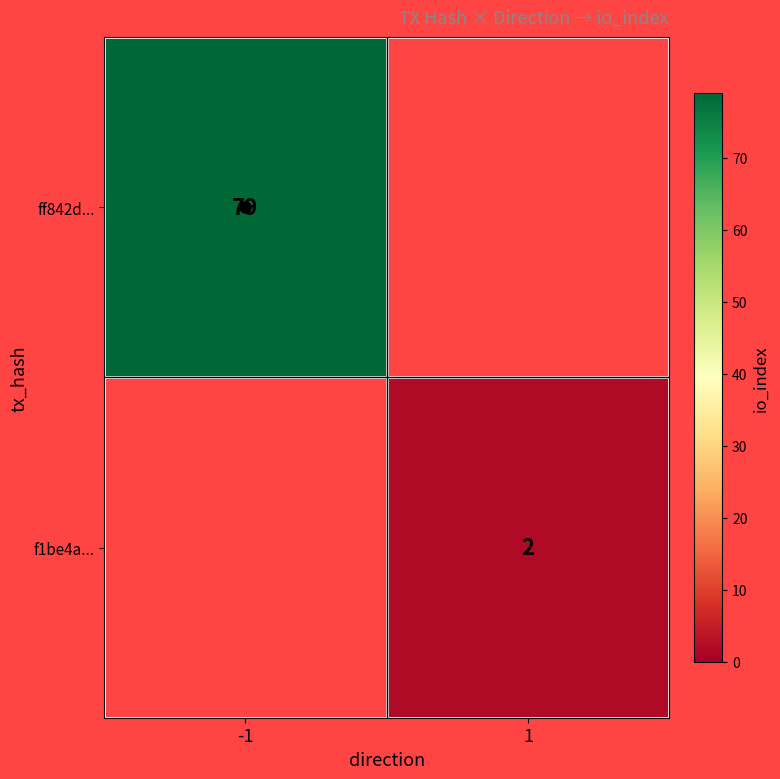

What value does the ff842d... series have at -1?

79.0